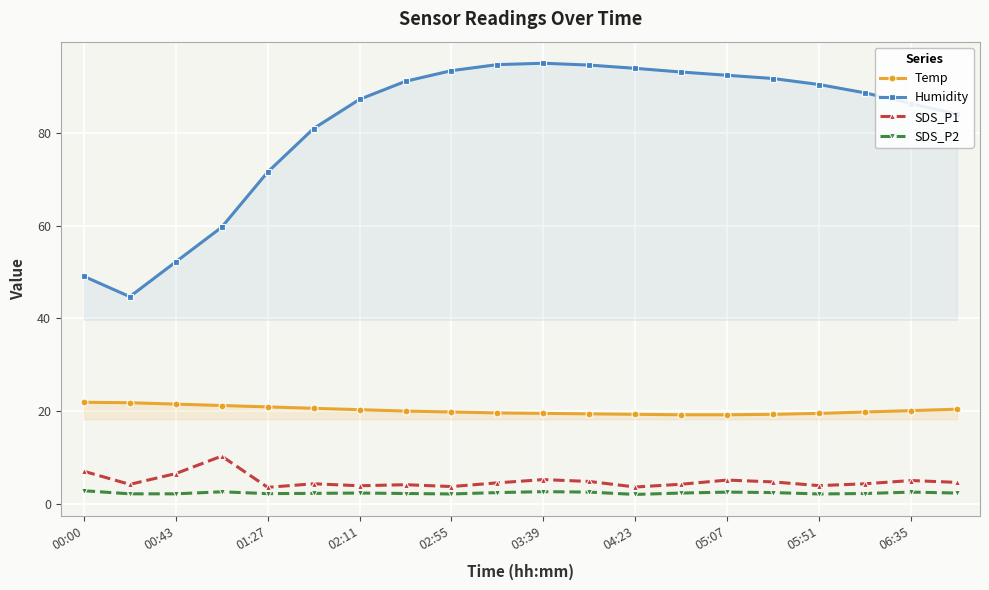

True or false: Humidity and SDS_P1 intersect in this chart.

False